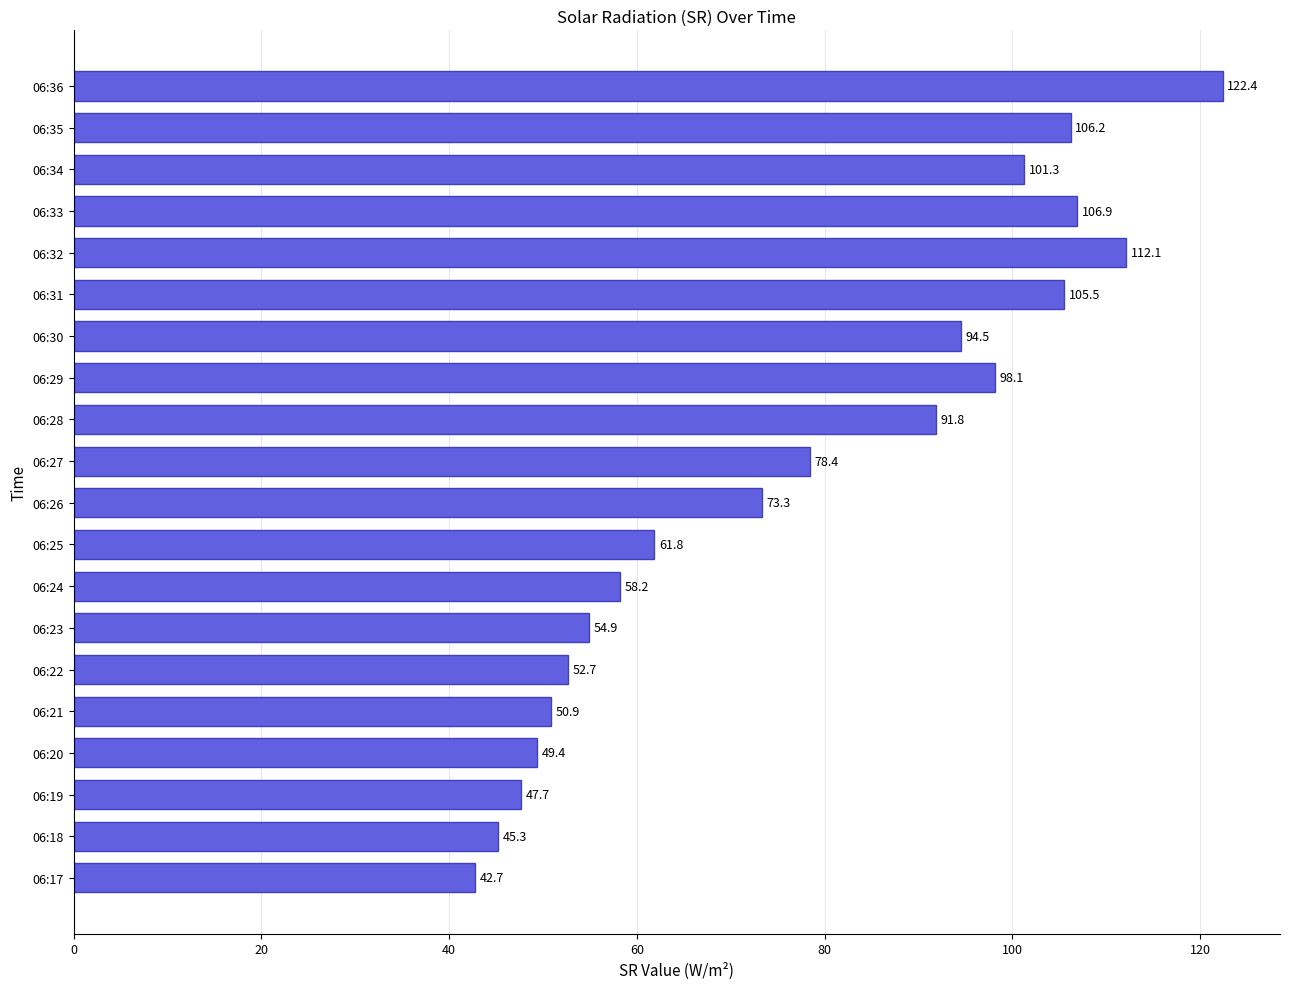

What value does the data have at 06:33?

106.9